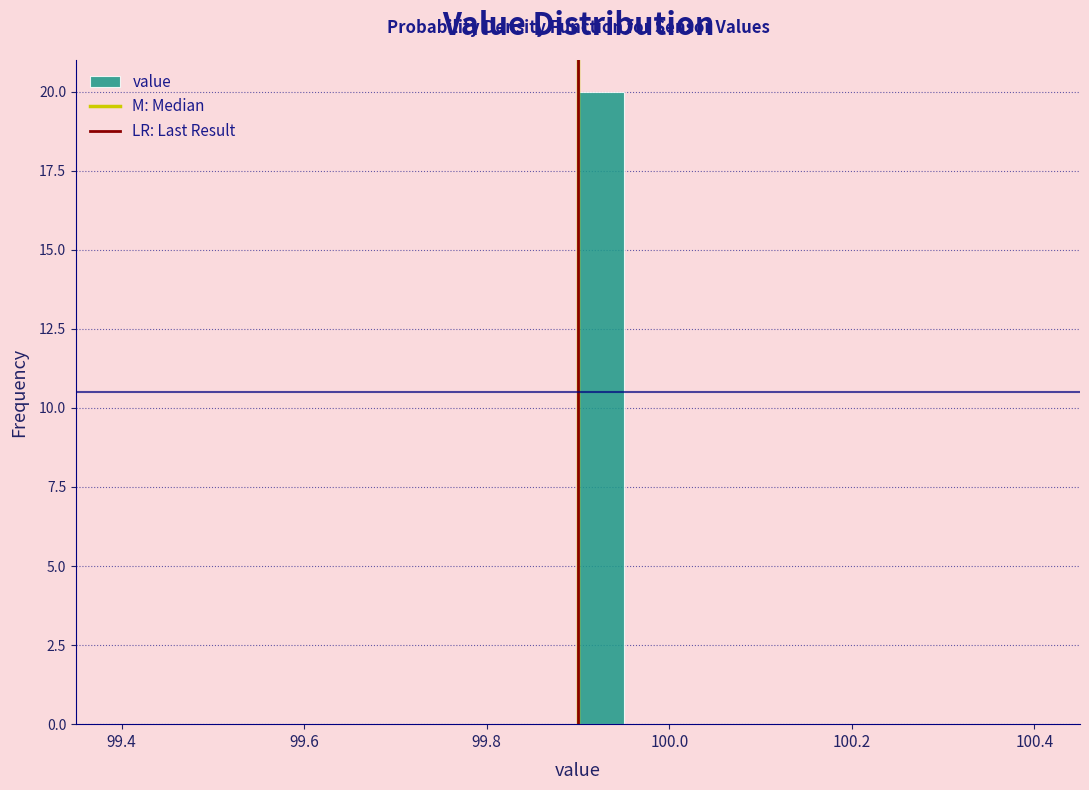

Around what value on the x-axis is the tallest bar? Give the approximate position of its centre, as read against the axis.

99.92